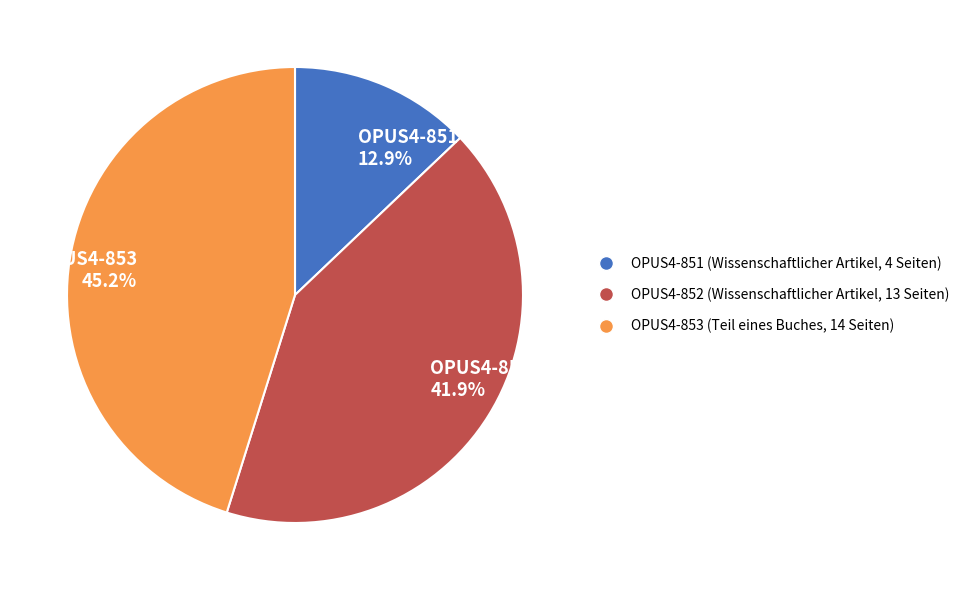

What percentage is the OPUS4-853 slice, to the nearest percent?

45%